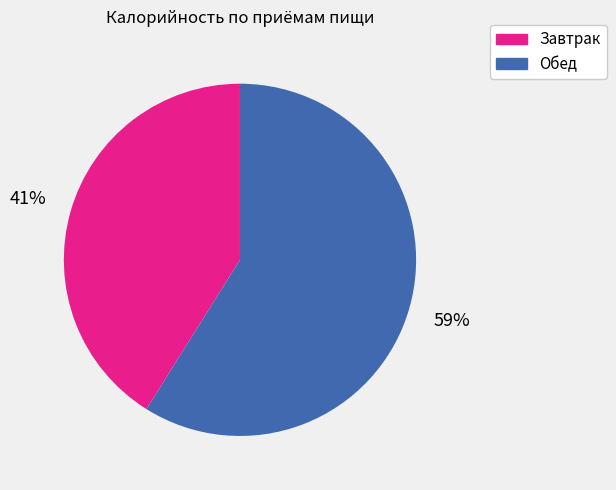

To the nearest percent, what portion does Обед represent?

59%